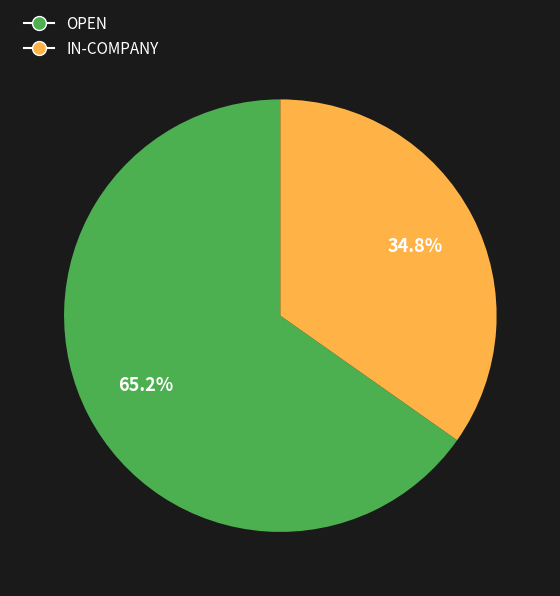

Count the number of slices in the pie.

2